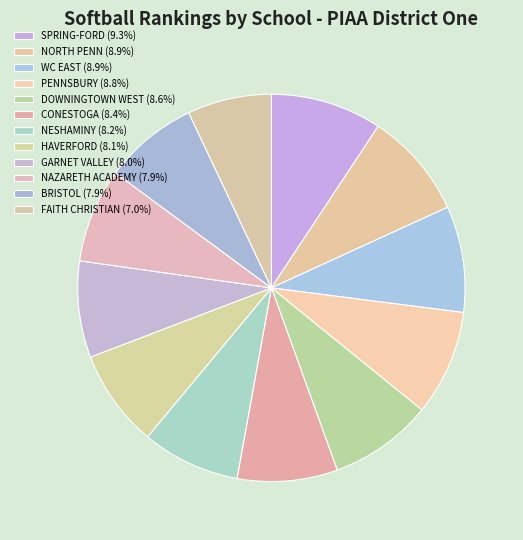

Count the number of slices in the pie.

12